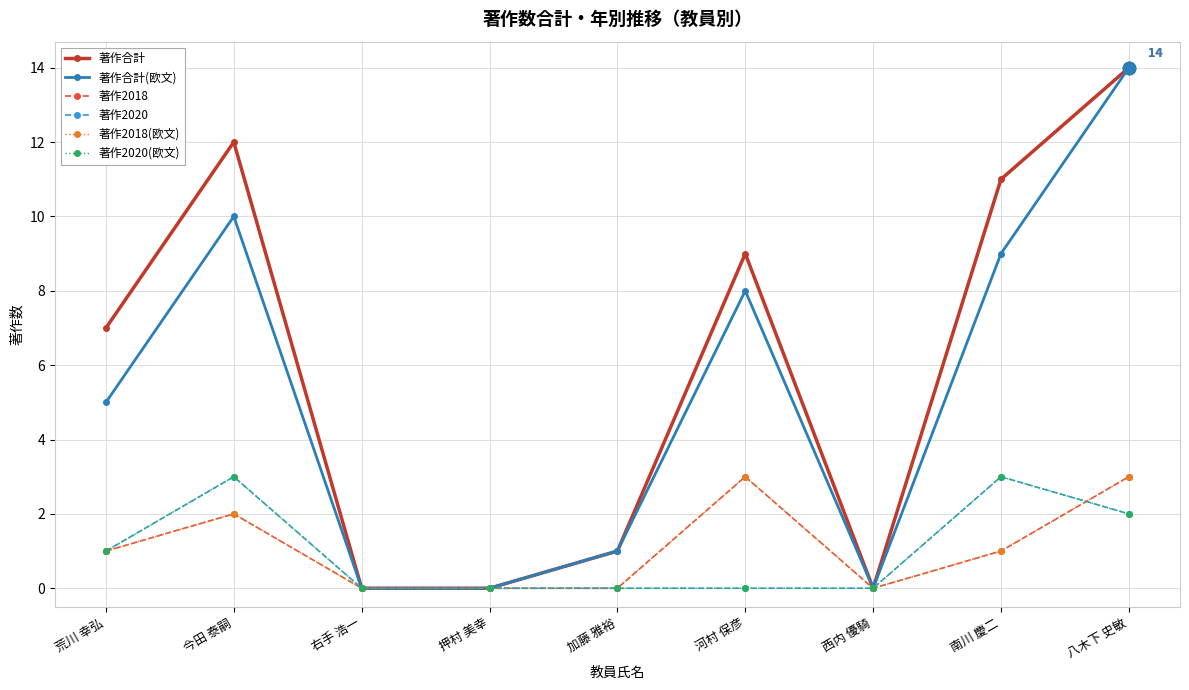

At which category is the sum across all series the highest?

八木下 史敏